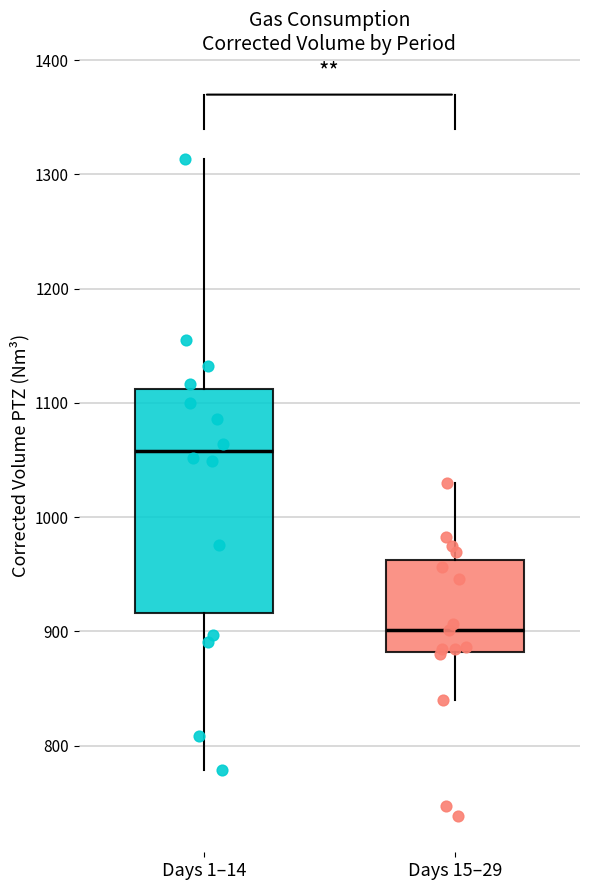

Comparing the boxes themselves (not the whiskers), which one is the tallest?

Days 1–14